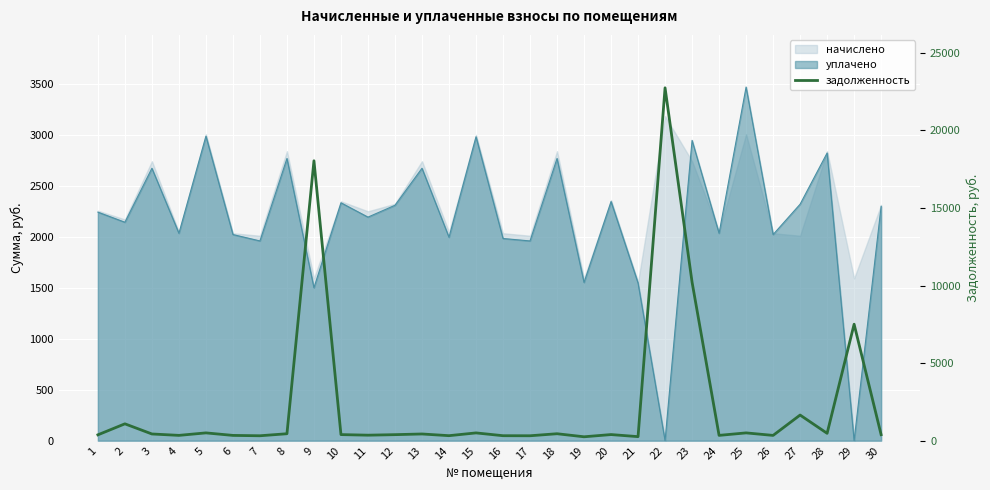

List the labels in order of value, smallest first.

19, 21, 7, 17, 16, 14, 6, 26, 4, 24, 11, 1, 30, 12, 10, 20, 3, 13, 8, 18, 28, 15, 5, 25, 2, 27, 29, 23, 9, 22